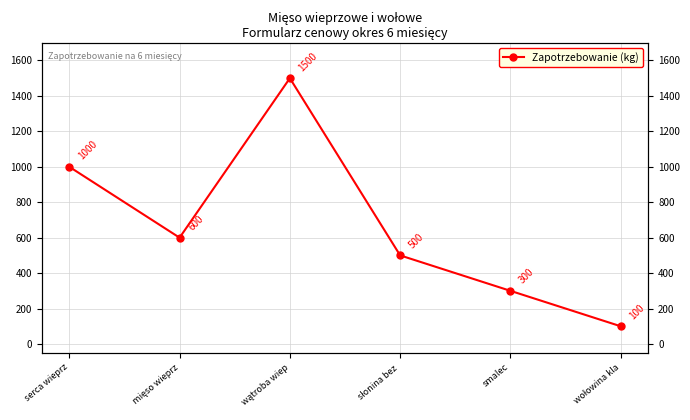

What is the difference between the values at słonina bez  and smalec?

200